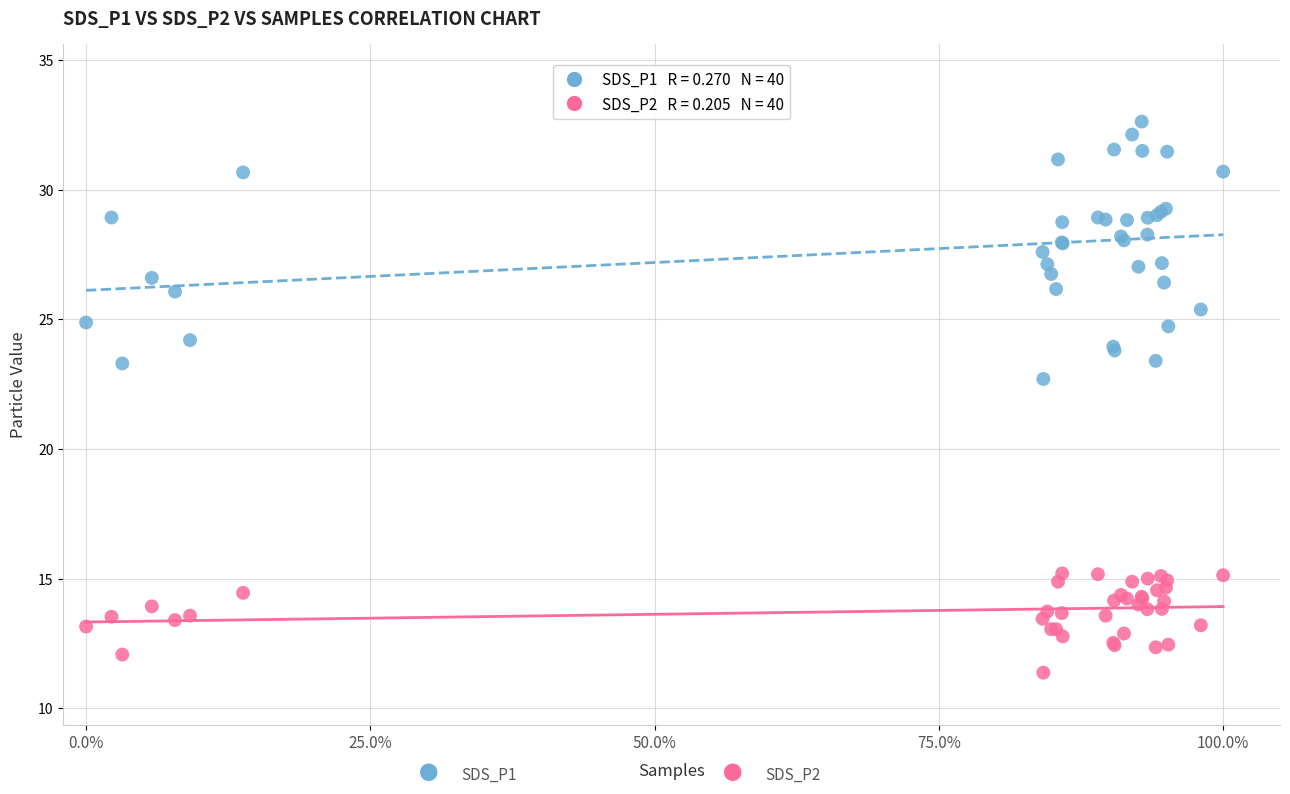

Across all series, what Y value is closest to 22?

22.7